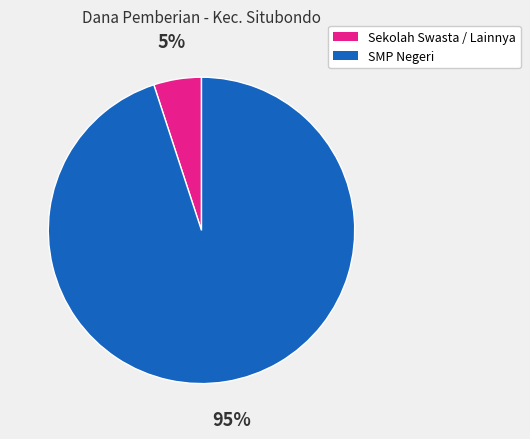

Is there any slice that represents more than half of the pie?

Yes